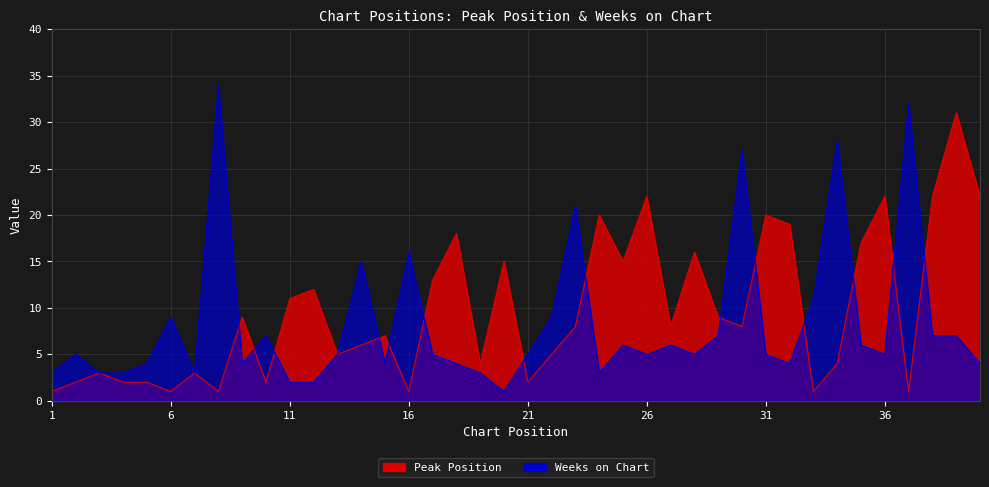

Rank the series at 22 from lowest to highest value.

Peak Position, Weeks on Chart